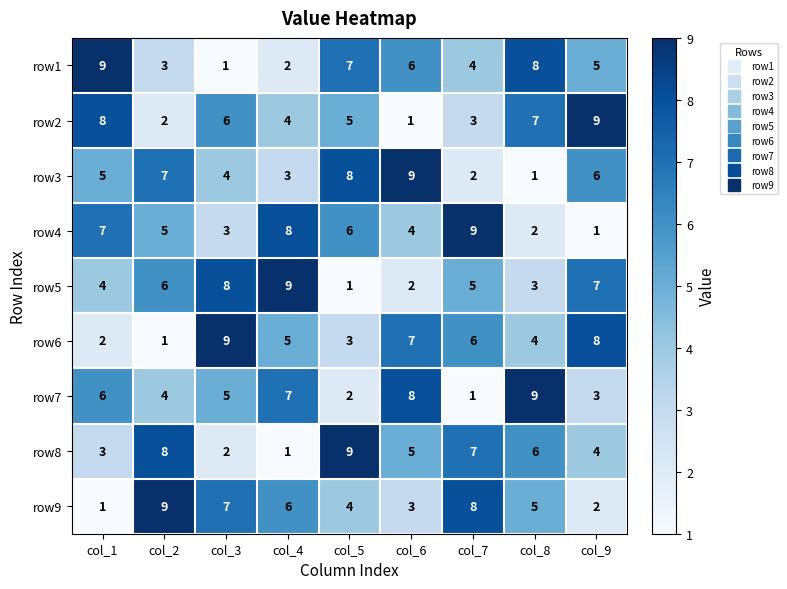

What is the sum of all row2 values?

45